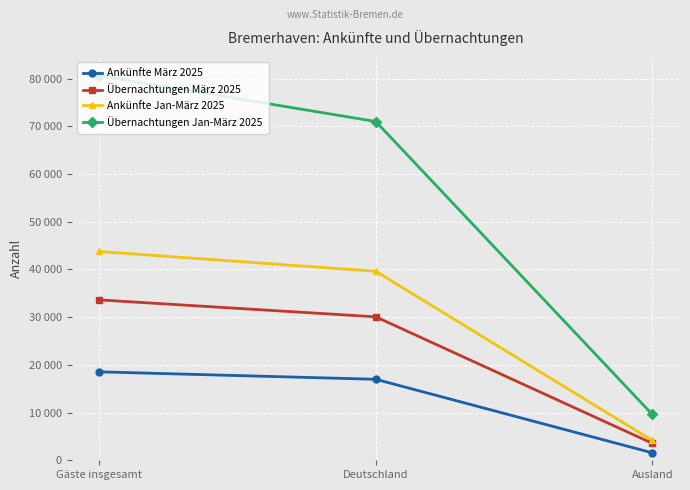

True or false: Ankünfte März 2025 has a value of 16975 at Deutschland.

True